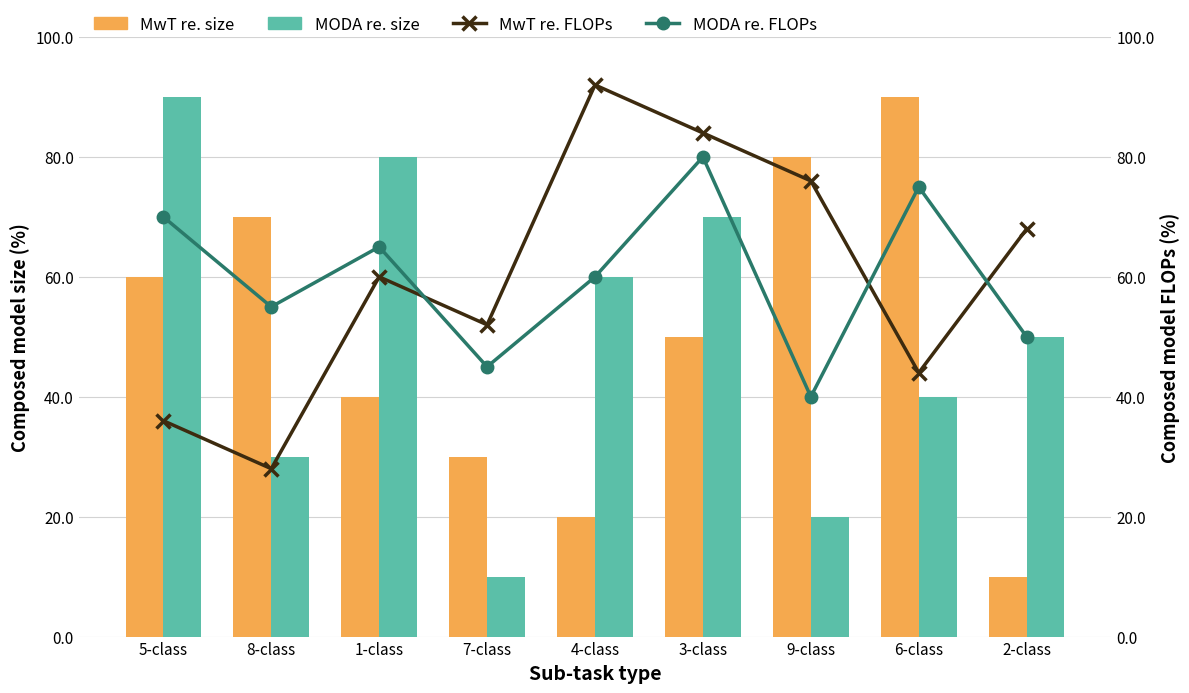

What is the label of the 6th bar from the right?

7-class